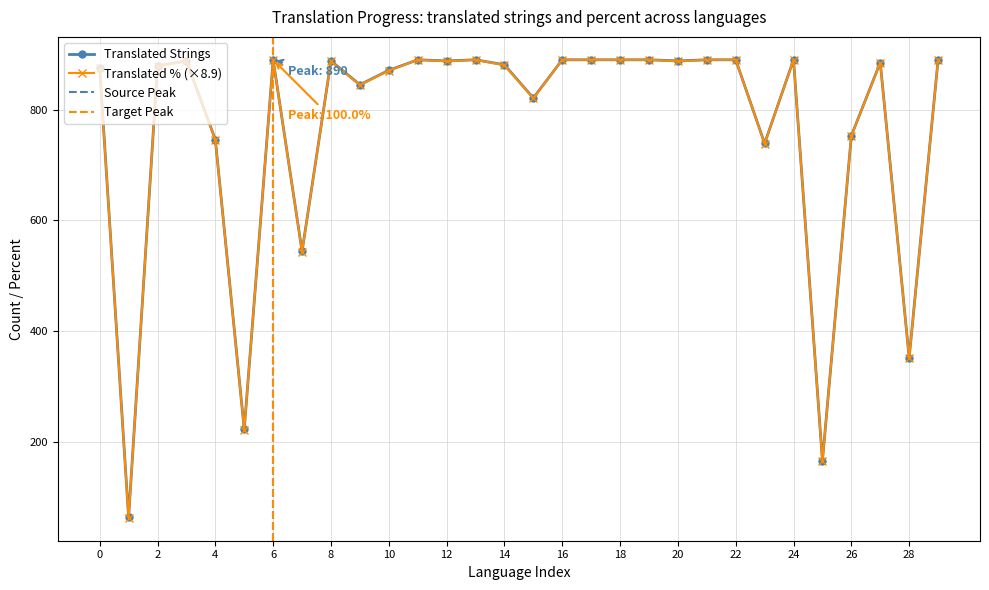

Which series has the widest spread of values?

translated_percent